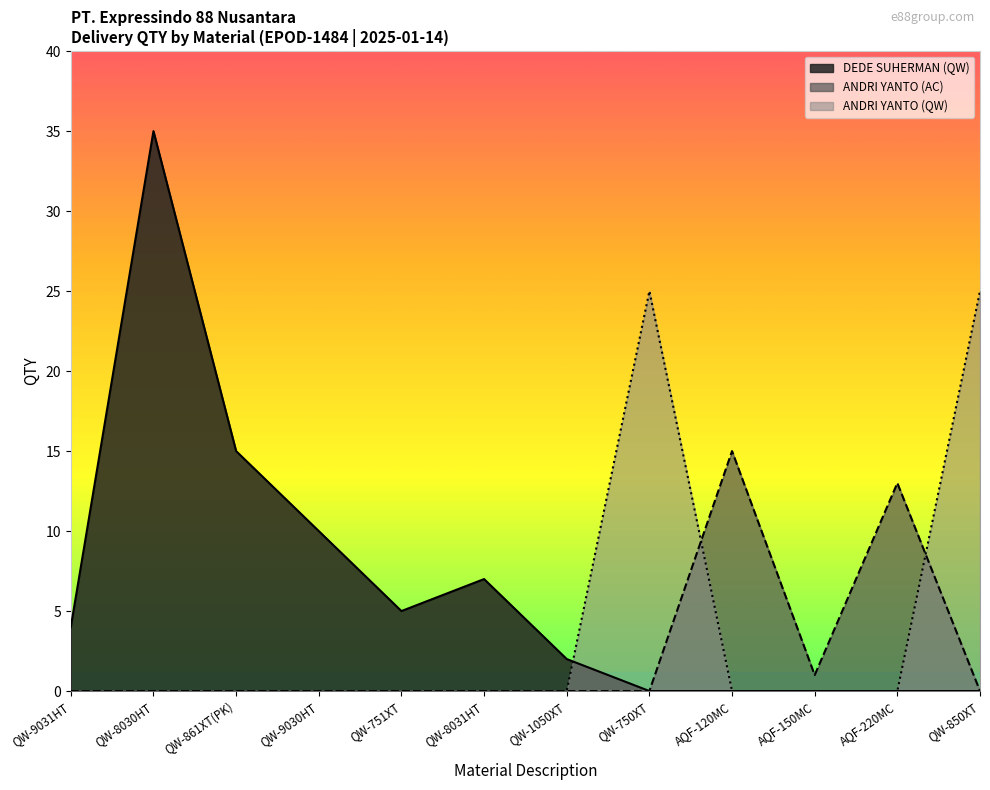

What is the label of the 4th point from the left?

QW-9030HT